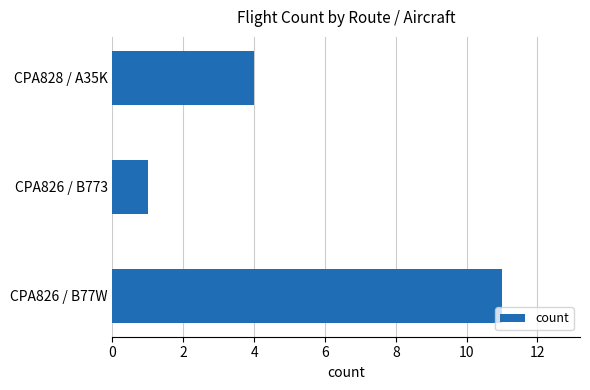

True or false: the data shows 2 at CPA826 / B773.

False